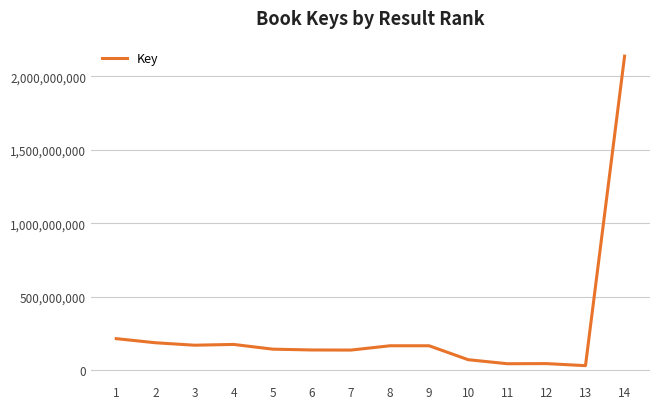

What is the sum of the values at 10 and 7?

210918812